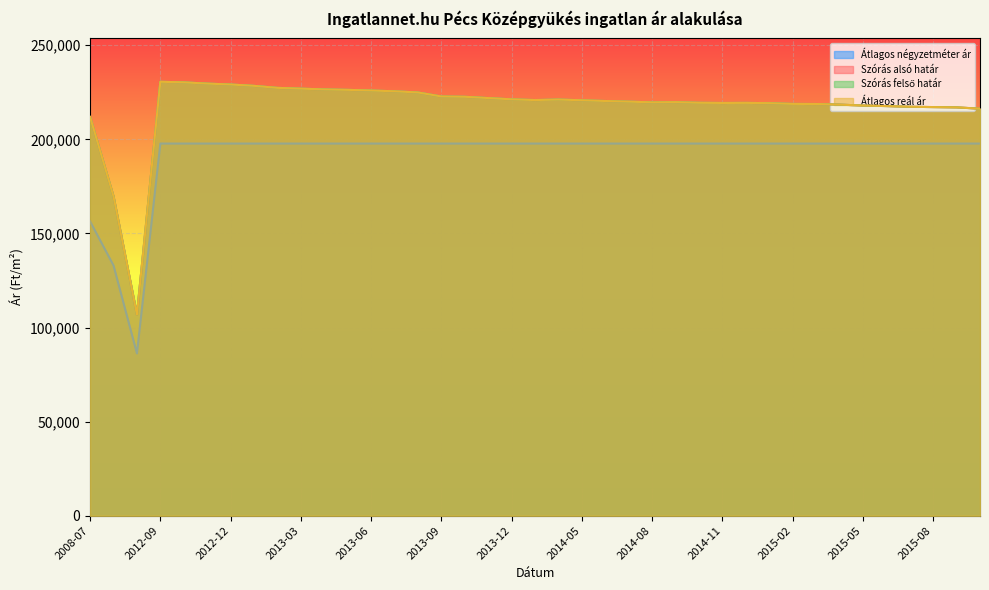

Reading left to right, what are all the values shown in this chart?

Átlagos négyzetméter ár: 2008-07=156389	2010-01=132994	2011-05=86206	2012-09=197777	2012-10=197777	2012-11=197777	2012-12=197777	2013-01=197777	2013-02=197777	2013-03=197777	2013-04=197777	2013-05=197777	2013-06=197777	2013-07=197777	2013-08=197777	2013-09=197777	2013-10=197777	2013-11=197777	2013-12=197777	2014-01=197777	2014-04=197777	2014-05=197777	2014-06=197777	2014-07=197777	2014-08=197777	2014-09=197777	2014-10=197777	2014-11=197777	2014-12=197777	2015-01=197777	2015-02=197777	2015-03=197777	2015-04=197777	2015-05=197777	2015-06=197777	2015-07=197777	2015-08=197777	2015-09=197777	2015-10=197777
Szórás alsó határ: 2008-07=211887	2010-01=169694	2011-05=106822	2012-09=230610	2012-10=230306	2012-11=229641	2012-12=229160	2013-01=228443	2013-02=227374	2013-03=226961	2013-04=226550	2013-05=226316	2013-06=225965	2013-07=225558	2013-08=224920	2013-09=222801	2013-10=222631	2013-11=221954	2013-12=221280	2014-01=220889	2014-04=221168	2014-05=220778	2014-06=220389	2014-07=220056	2014-08=219669	2014-09=219780	2014-10=219449	2014-11=219339	2014-12=219394	2015-01=219229	2015-02=218846	2015-03=218791	2015-04=218463	2015-05=217973	2015-06=217702	2015-07=217324	2015-08=217162	2015-09=217001	2015-10=216303
Szórás felső határ: 2008-07=211887	2010-01=169694	2011-05=106822	2012-09=230610	2012-10=230306	2012-11=229641	2012-12=229160	2013-01=228443	2013-02=227374	2013-03=226961	2013-04=226550	2013-05=226316	2013-06=225965	2013-07=225558	2013-08=224920	2013-09=222801	2013-10=222631	2013-11=221954	2013-12=221280	2014-01=220889	2014-04=221168	2014-05=220778	2014-06=220389	2014-07=220056	2014-08=219669	2014-09=219780	2014-10=219449	2014-11=219339	2014-12=219394	2015-01=219229	2015-02=218846	2015-03=218791	2015-04=218463	2015-05=217973	2015-06=217702	2015-07=217324	2015-08=217162	2015-09=217001	2015-10=216303
Átlagos reál ár: 2008-07=211887	2010-01=169694	2011-05=106822	2012-09=230610	2012-10=230306	2012-11=229641	2012-12=229160	2013-01=228443	2013-02=227374	2013-03=226961	2013-04=226550	2013-05=226316	2013-06=225965	2013-07=225558	2013-08=224920	2013-09=222801	2013-10=222631	2013-11=221954	2013-12=221280	2014-01=220889	2014-04=221168	2014-05=220778	2014-06=220389	2014-07=220056	2014-08=219669	2014-09=219780	2014-10=219449	2014-11=219339	2014-12=219394	2015-01=219229	2015-02=218846	2015-03=218791	2015-04=218463	2015-05=217973	2015-06=217702	2015-07=217324	2015-08=217162	2015-09=217001	2015-10=216303